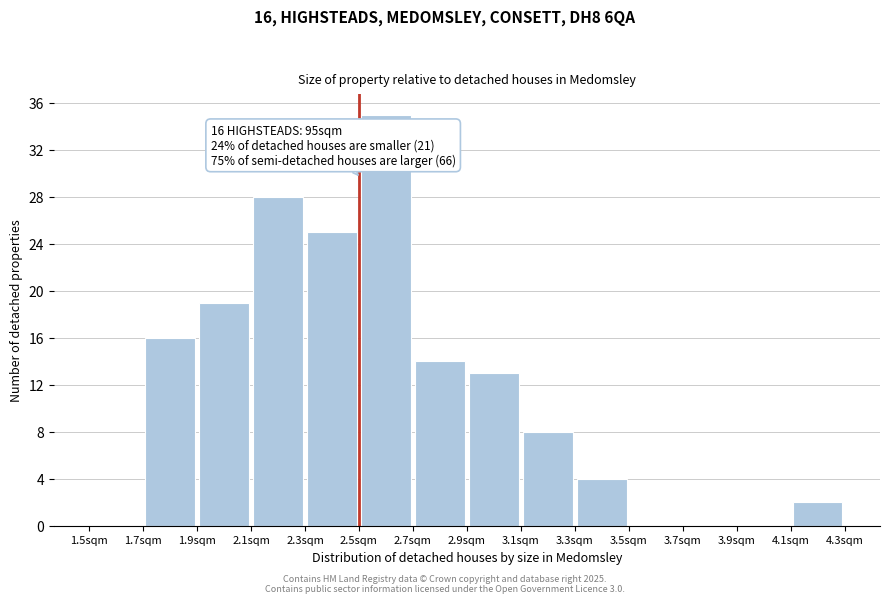

Over which range of the x-axis is the bar tallest?

2.5 to 2.7